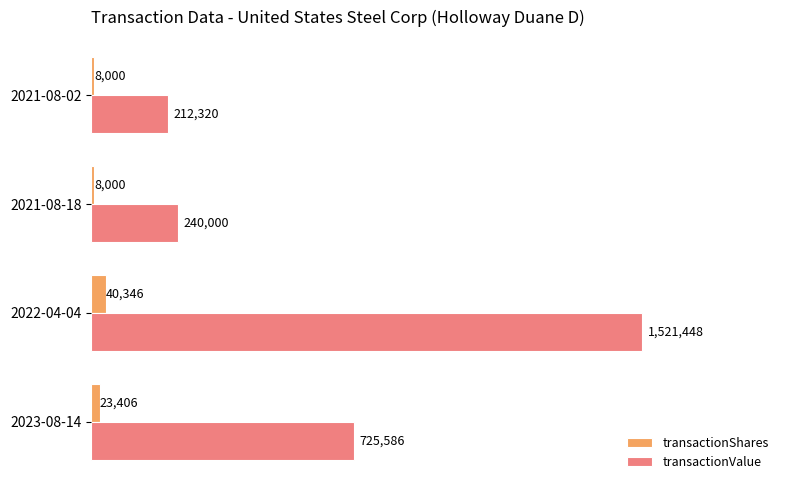

What is the sum of the transactionShares values at 2022-04-04 and 2021-08-02?

48346